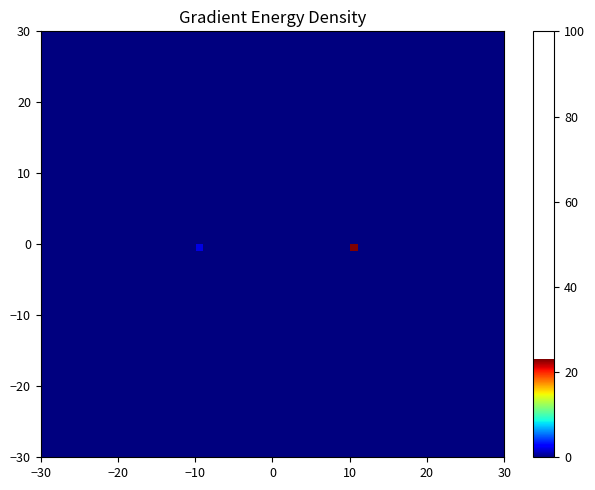

At which category is the sum across all series the highest?

1